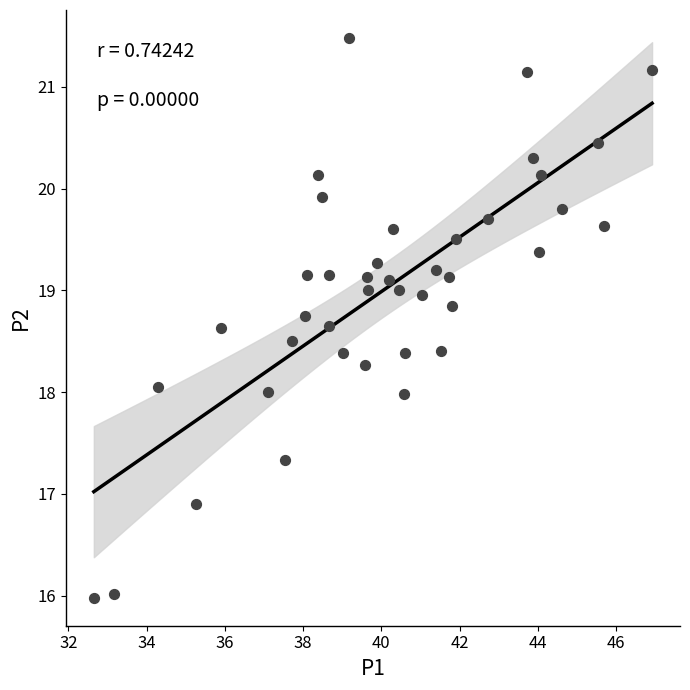

What is the range of Y values (max minus min)?

5.5